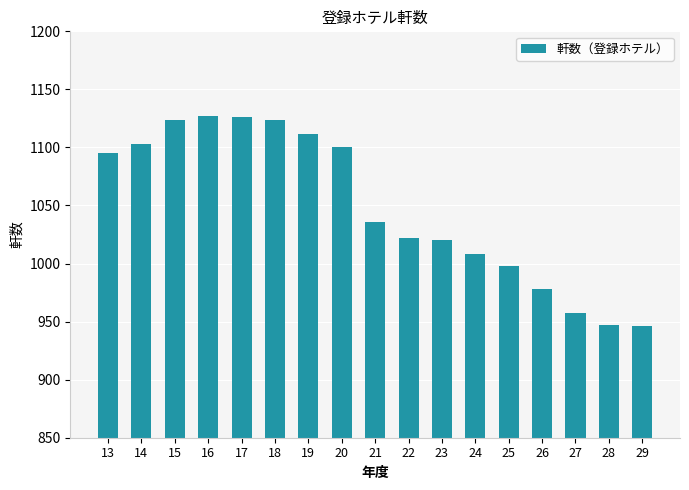

What is the value of the 4th bar from the left?

1127